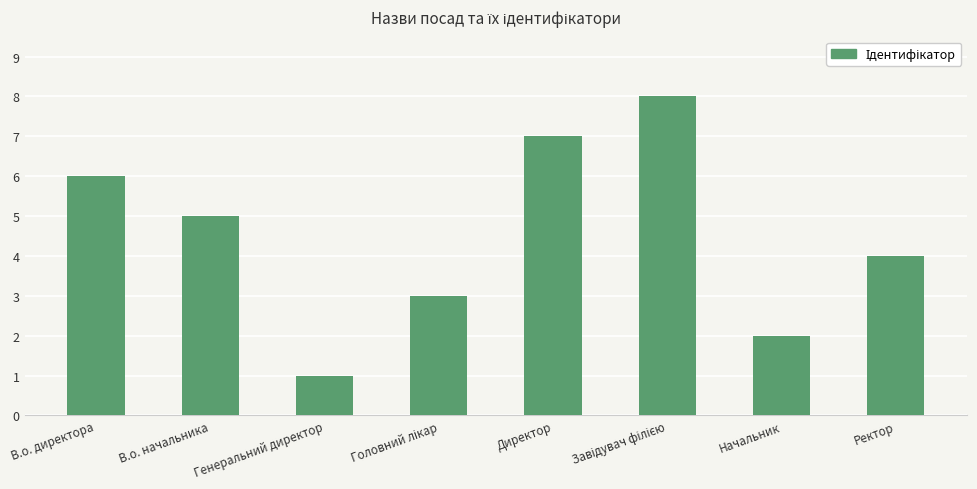

What is the minimum value shown in the chart?

1